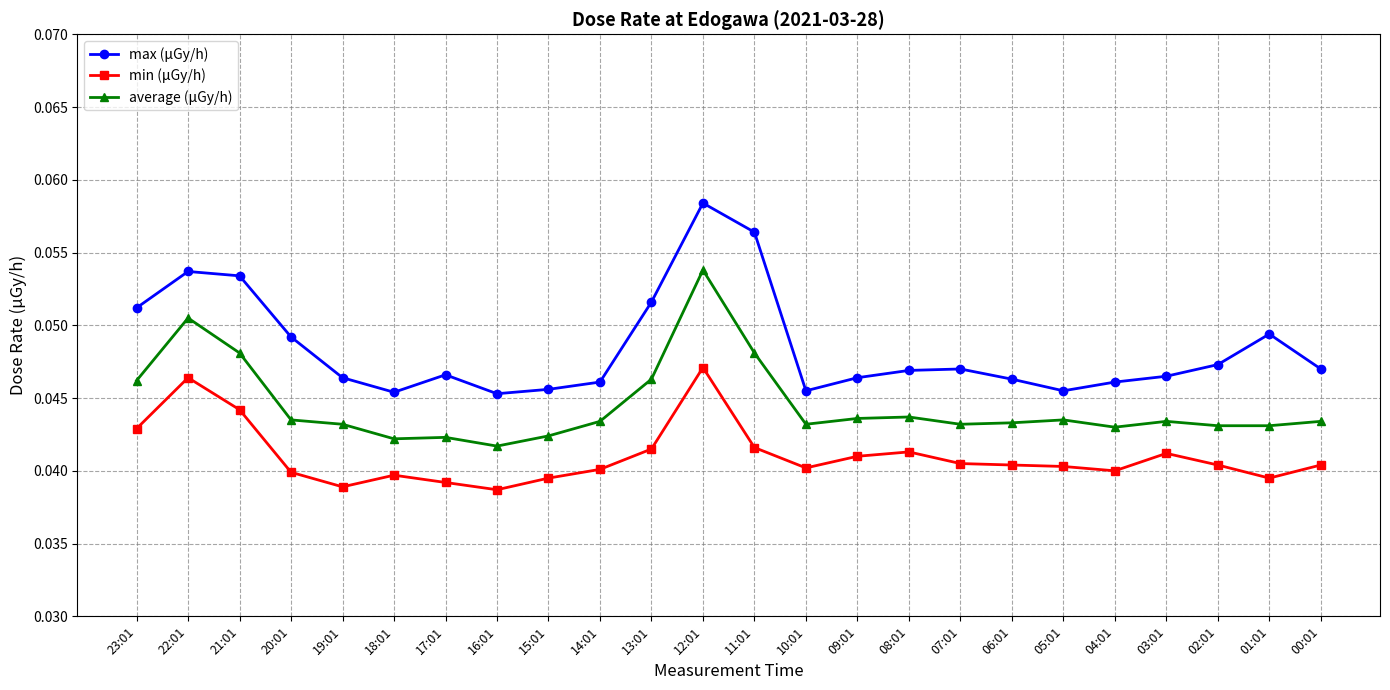

True or false: min (μGy/h) has more than 1 interior local peaks.

True